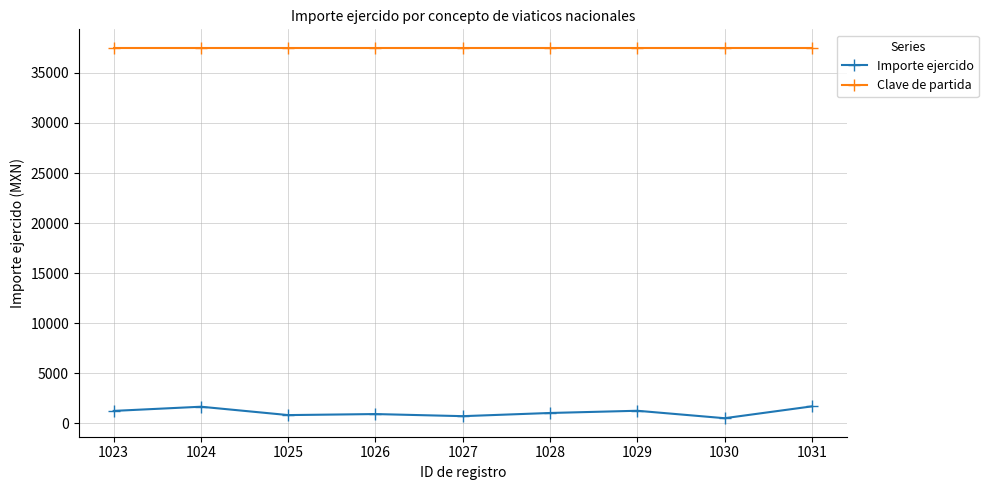

Is the value of Clave de partida at 1030 greater than the value of Importe ejercido at 1028?

Yes